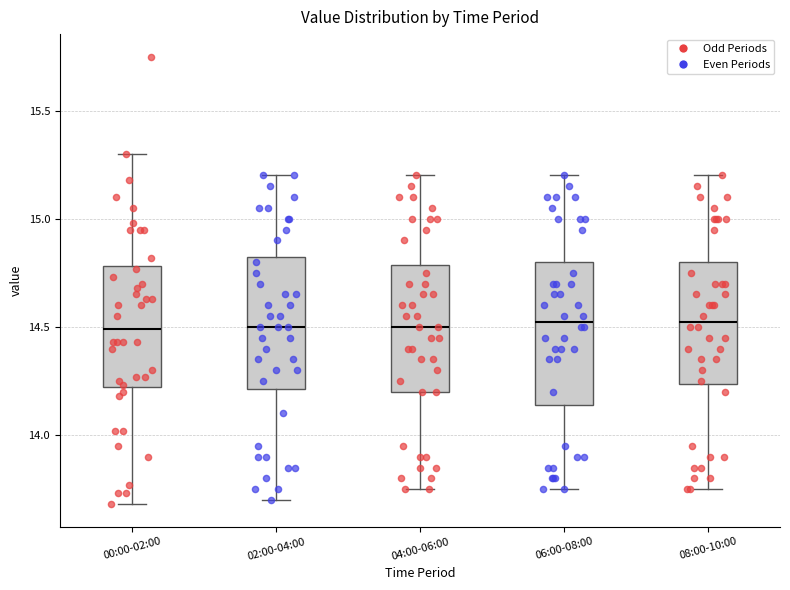

Where does the median line of the box for 00:00-02:00 sit on the y-axis? The values are not printed on the chart, so give them approximately, as read against the axis.

14.50